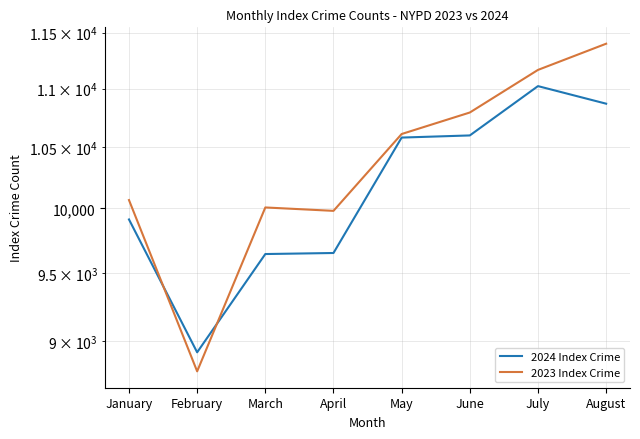

At which category does the chart reach its peak across all series?

August